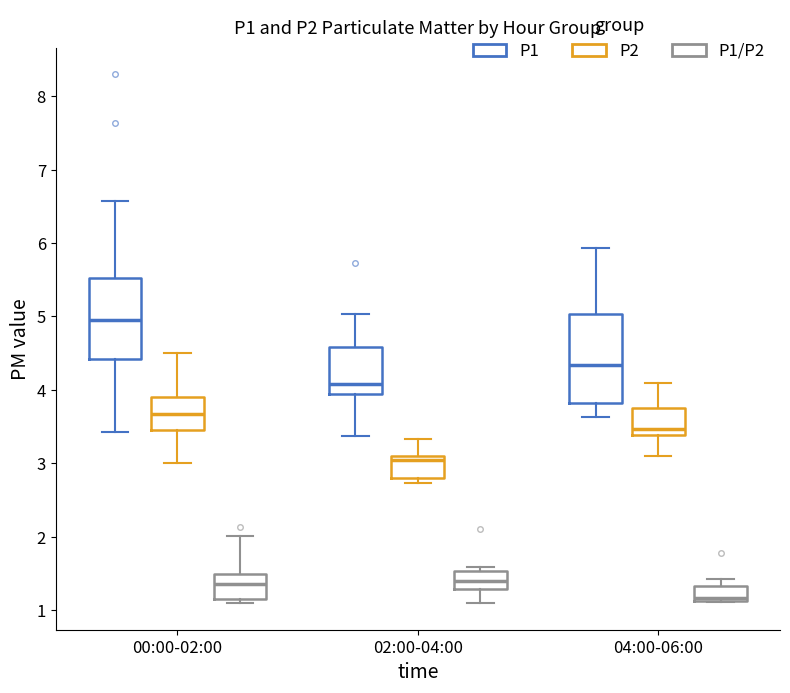

Where does the lower whisker of the box for 04:00-06:00 (P1) end on the y-axis? The values are not printed on the chart, so give them approximately, as read against the axis.

3.6